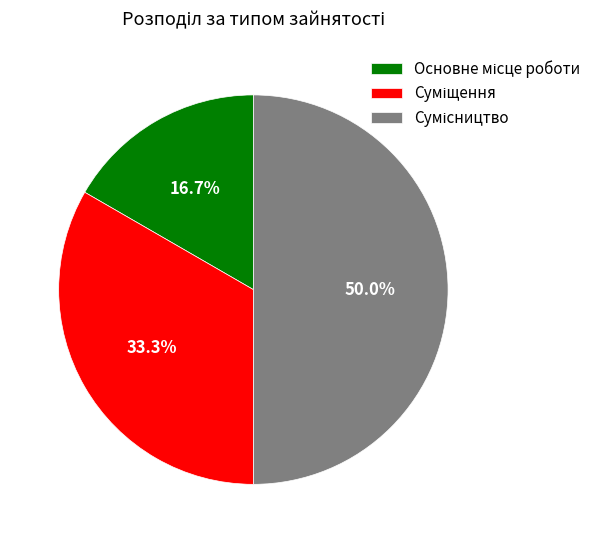

To the nearest percent, what is the combined percentage of Суміщення and Сумісництво?

83%